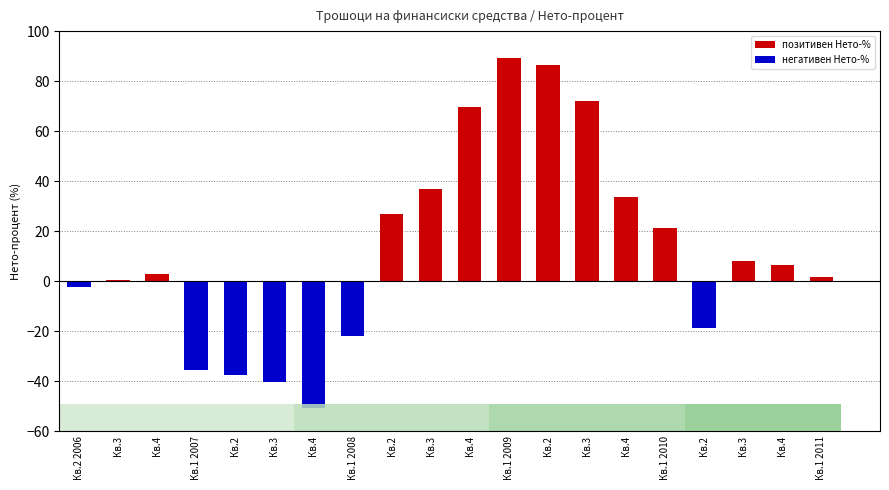

What is the label of the 6th bar from the right?

Кв.4